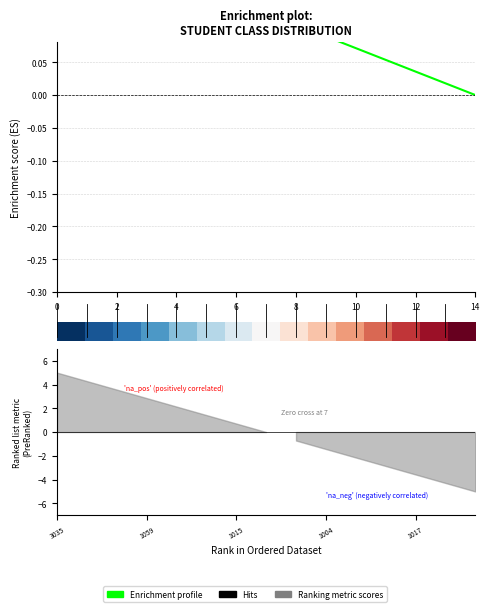

Is it true that row_0 equals 0.8 at 14?

False